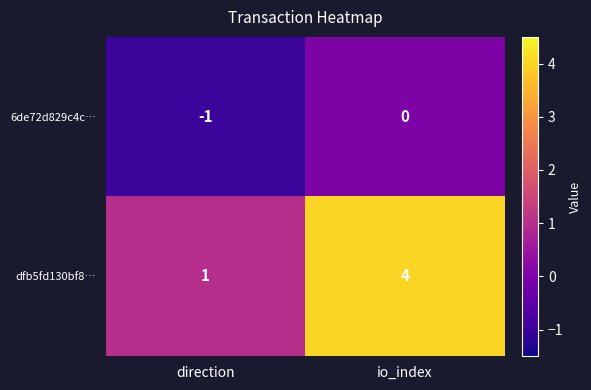

At direction, list the series in order from largest to smallest.

dfb5fd130bf8…, 6de72d829c4c…